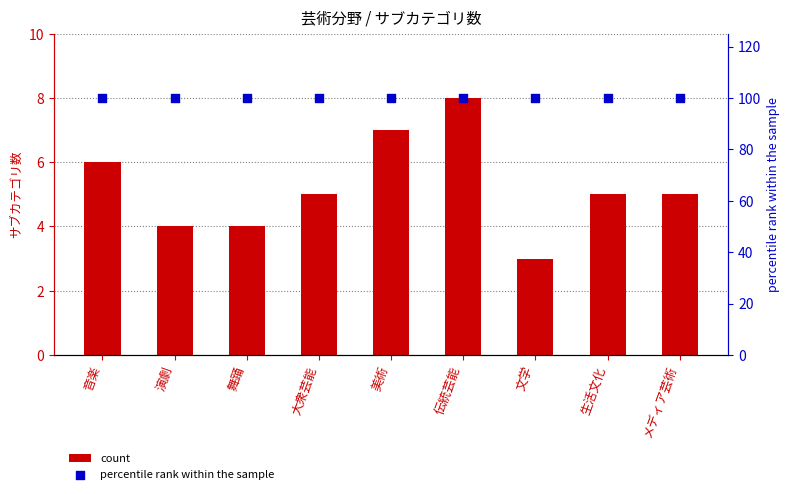

What are all the series names shown in the legend?

count, percentile rank within the sample